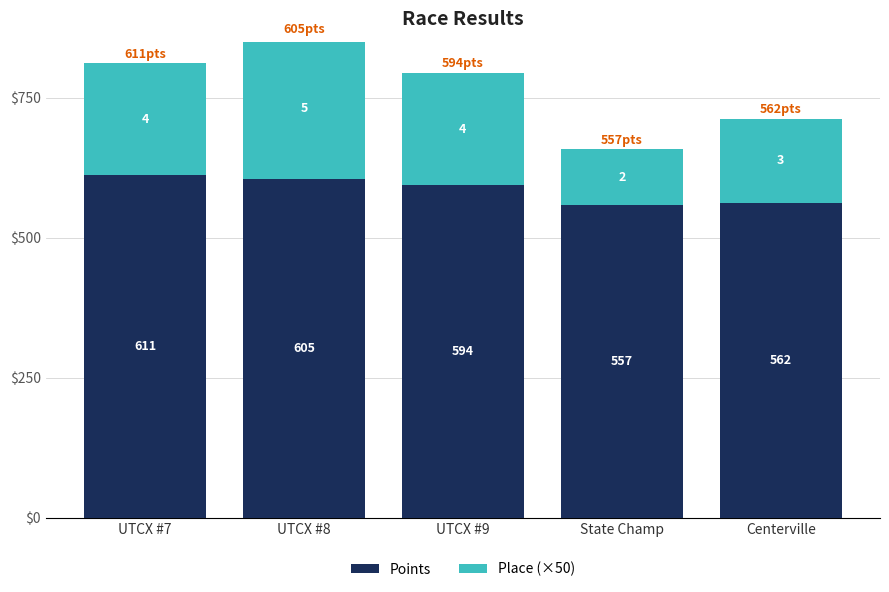

At which category is the sum across all series the highest?

UTCX #8